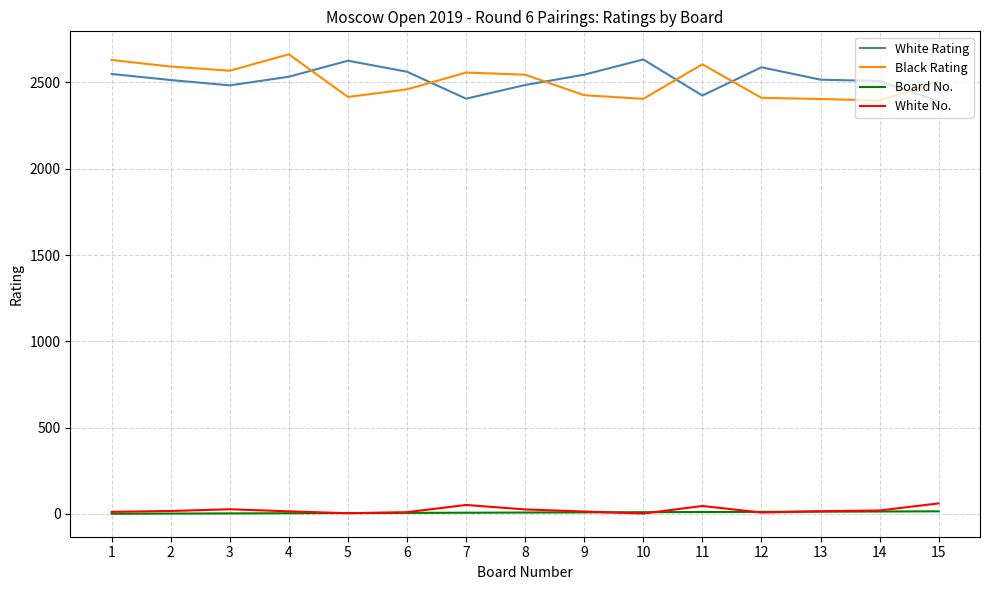

How many values in the White Rating series are below 2516?

7